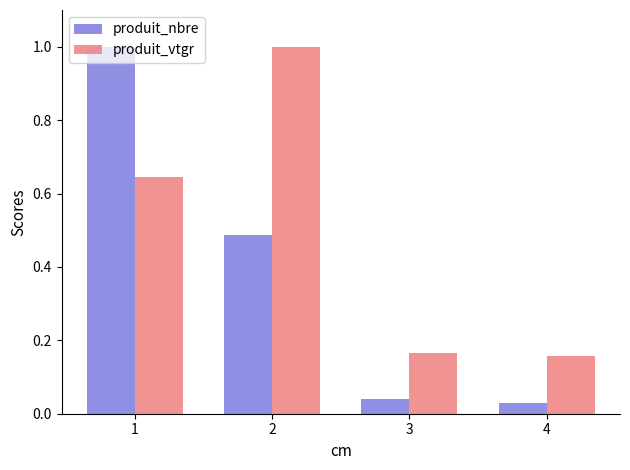

What is the difference between the second highest and second lowest values in the produit_nbre series?

0.4